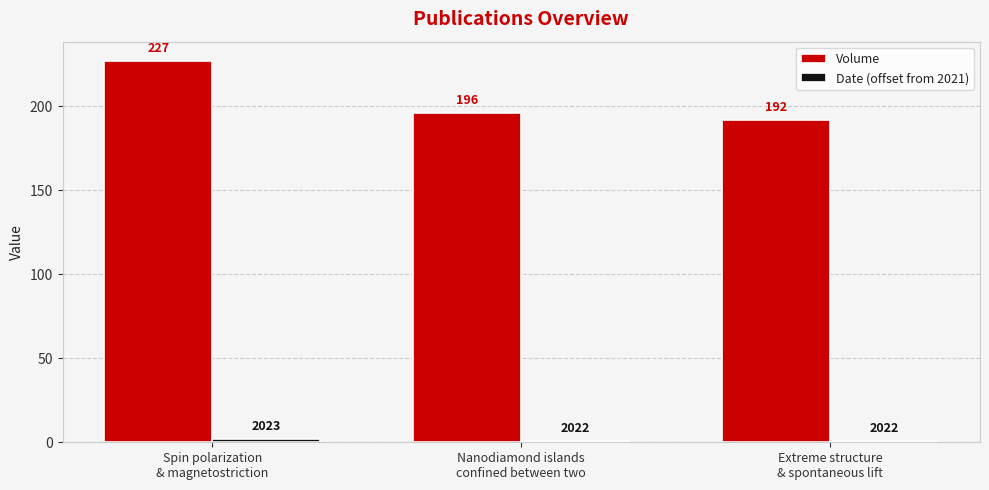

Count the Volume values in the range 192 to 227.

3